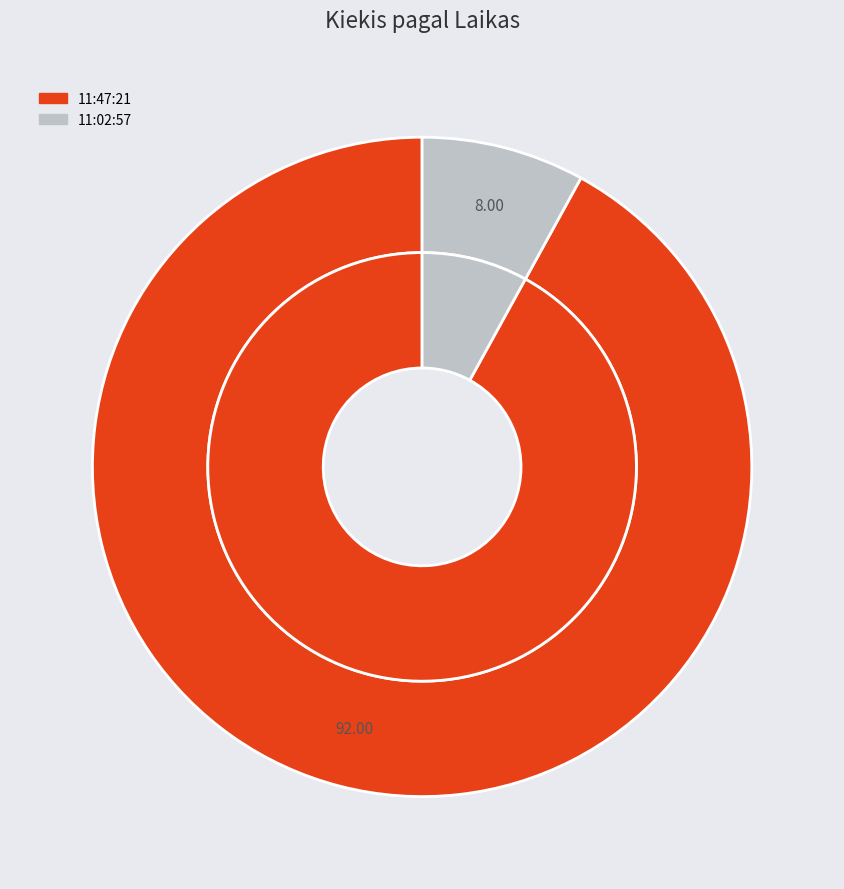

Rank the categories by value from lowest to highest.

11:02:57, 11:47:21